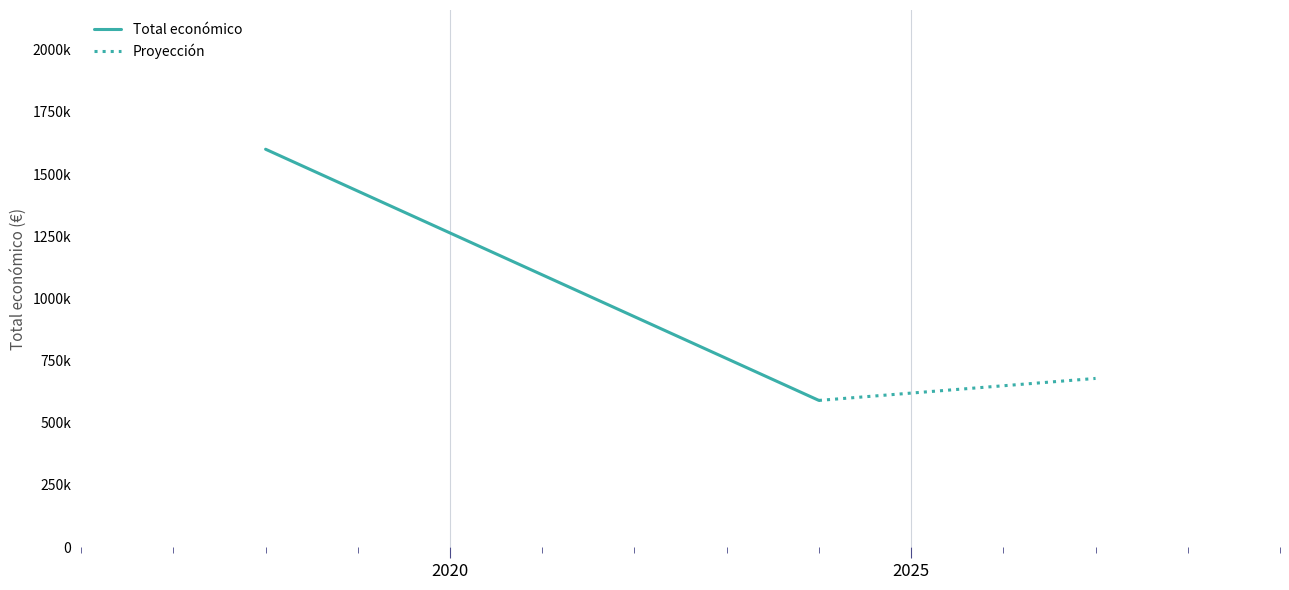

Reading left to right, extract all data points from this chart.

Total económico: 1600141.0	589731.0
Proyección: 589731.0	678190.6